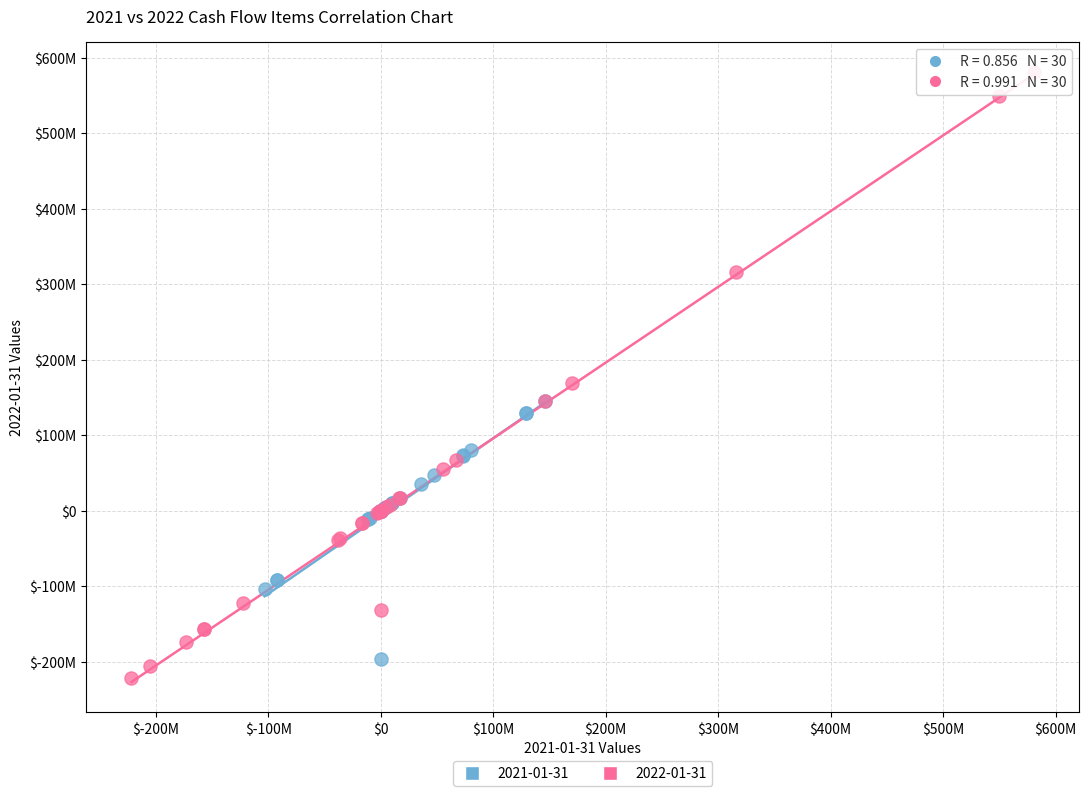

What are all the series names shown in the legend?

2021-01-31, 2022-01-31